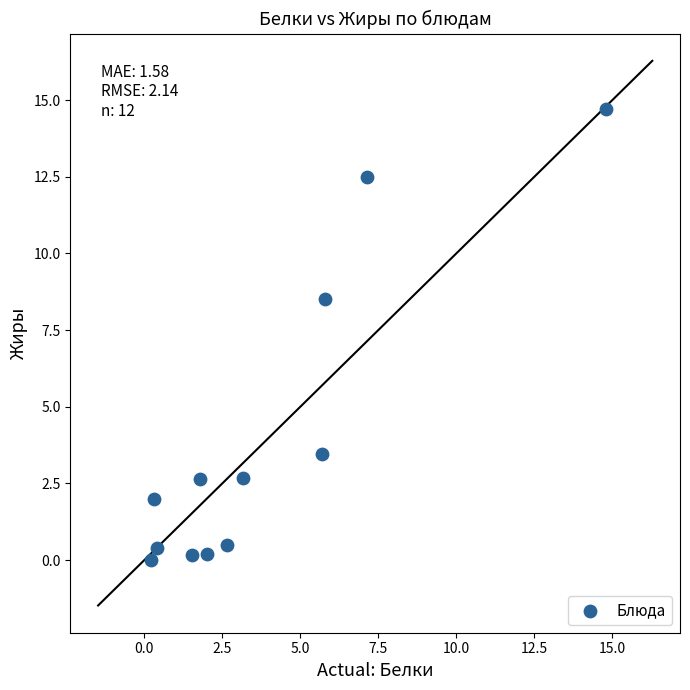

What Y value in the scatter plot is closest to 7?

8.5